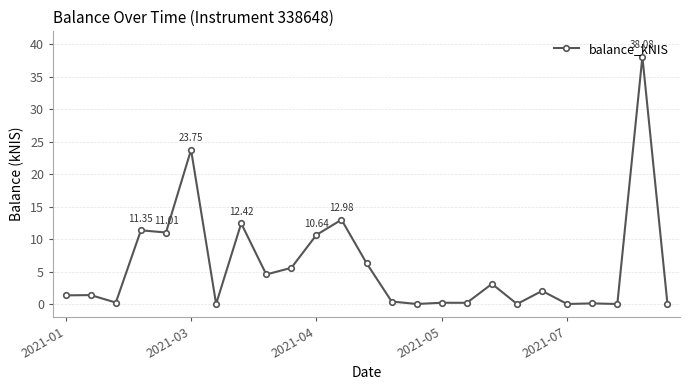

True or false: there are more than 2 points higher than both neighbors.

True